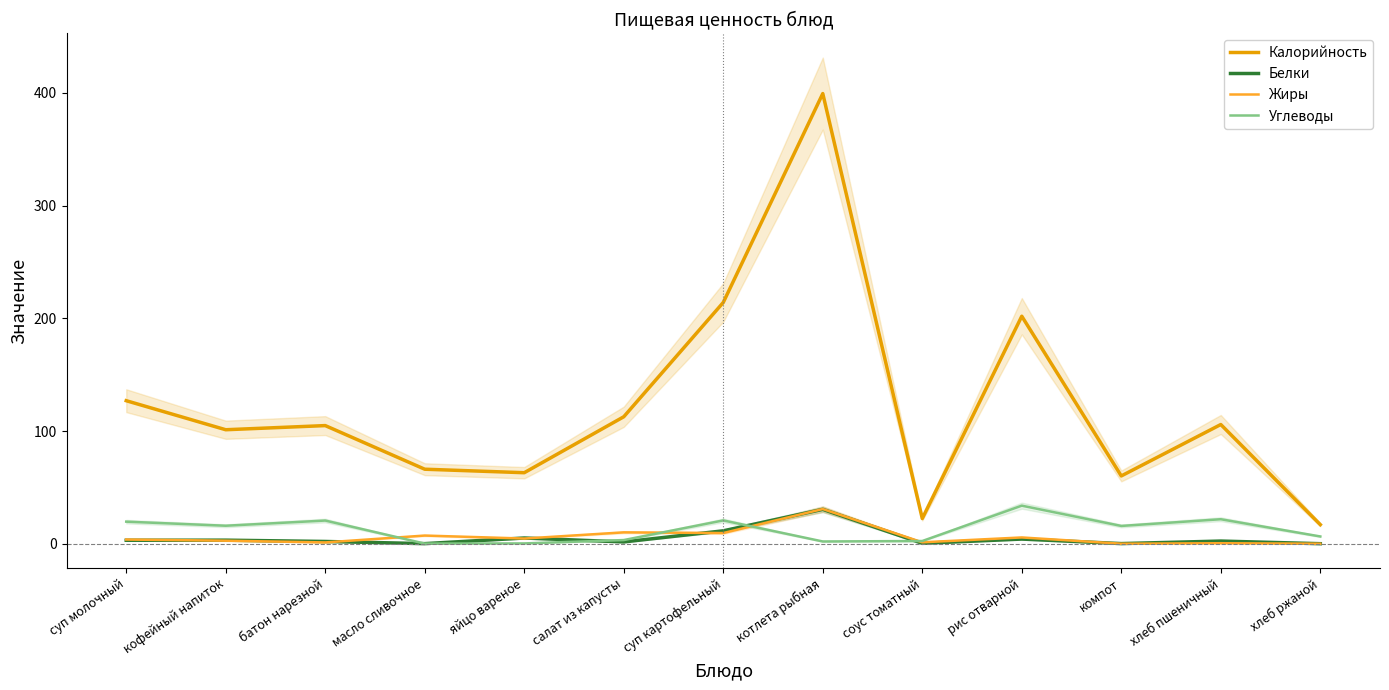

Rank the series by their maximum value, from lowest to highest.

Белки, Жиры, Углеводы, Калорийность